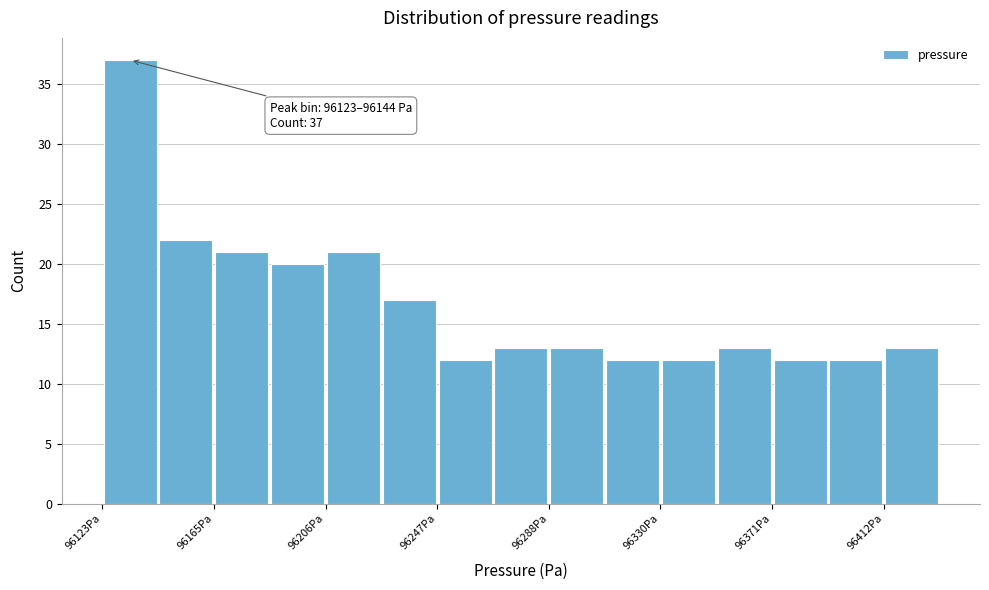

Over which range of the x-axis is the bar tallest?

96125 to 96145